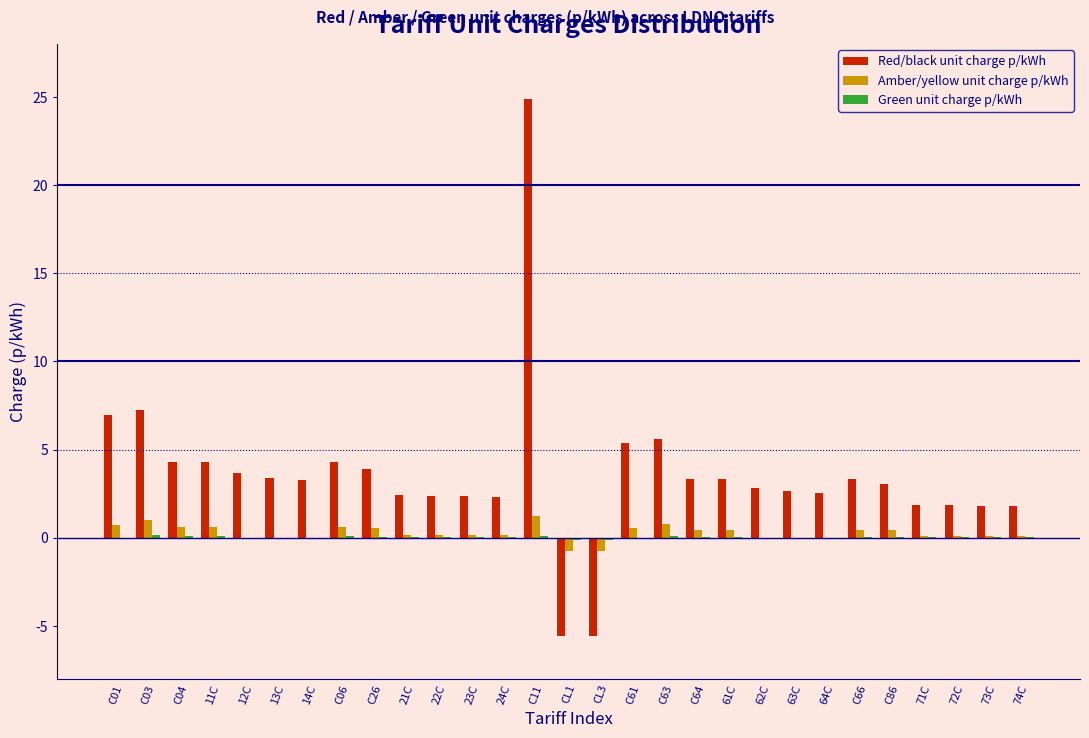

What is the greatest value displayed?

24.9